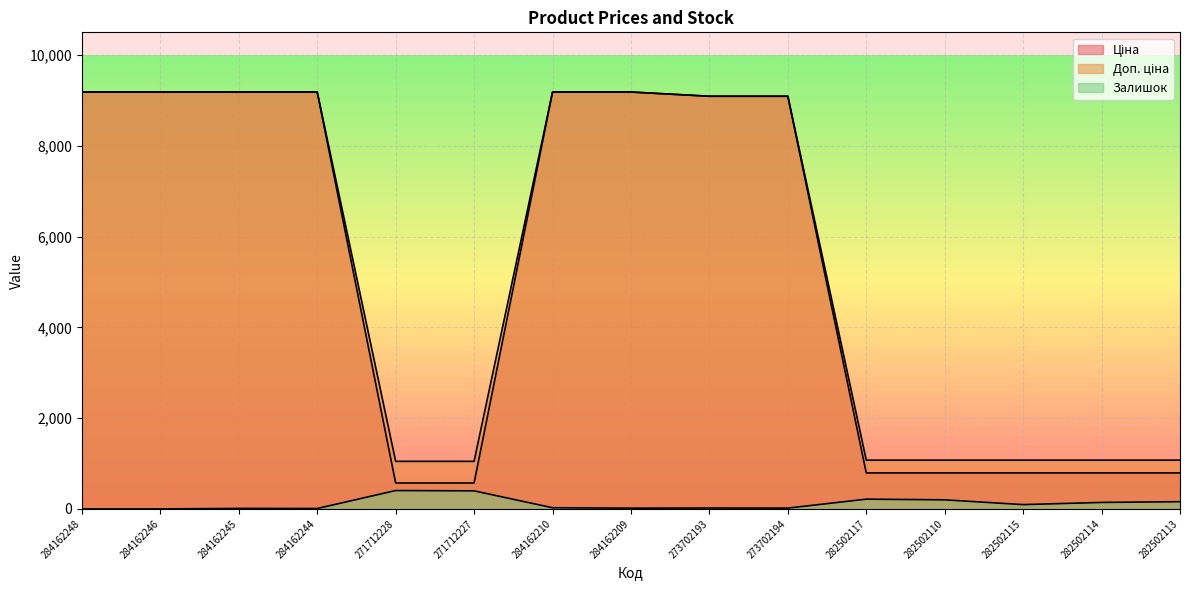

At how many categories does at least one series exceed 8945?

8